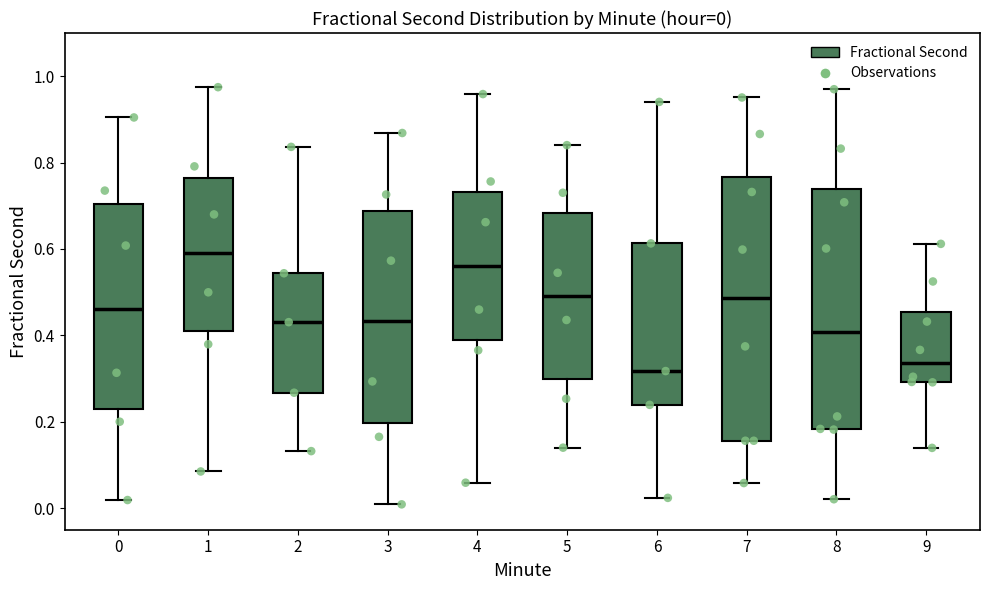

Which box is the tallest, from its lower edge to its upper edge?

7